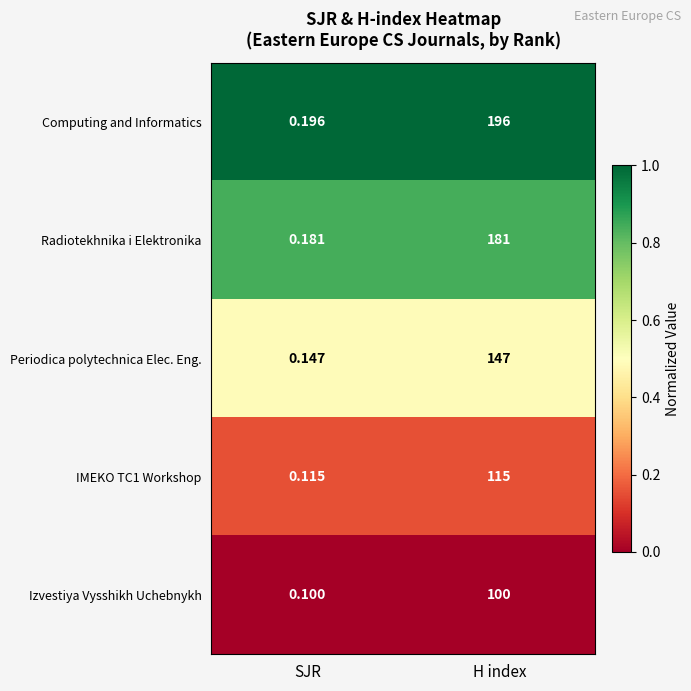

List the series in order of their overall mean, lowest first.

Izvestiya Vysshikh Uchebnykh, IMEKO TC1 Workshop, Periodica polytechnica Elec. Eng., Radiotekhnika i Elektronika, Computing and Informatics